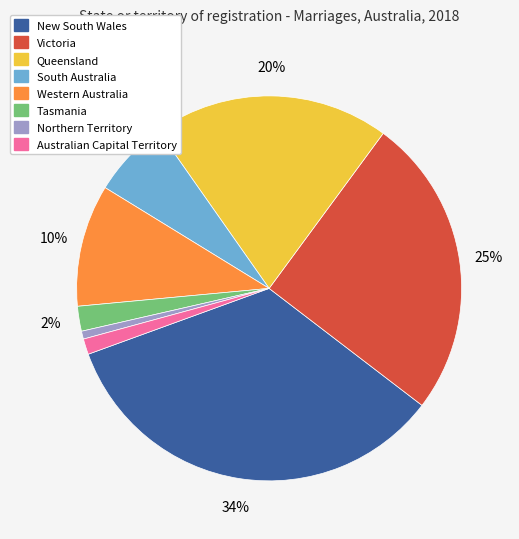

Which category has the biggest portion of the pie?

New South Wales